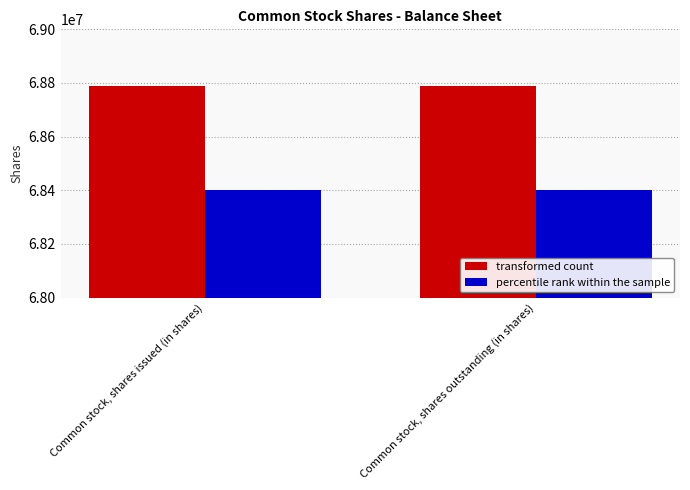

What is the total value across all series at Common stock, shares issued (in shares)?

137191030